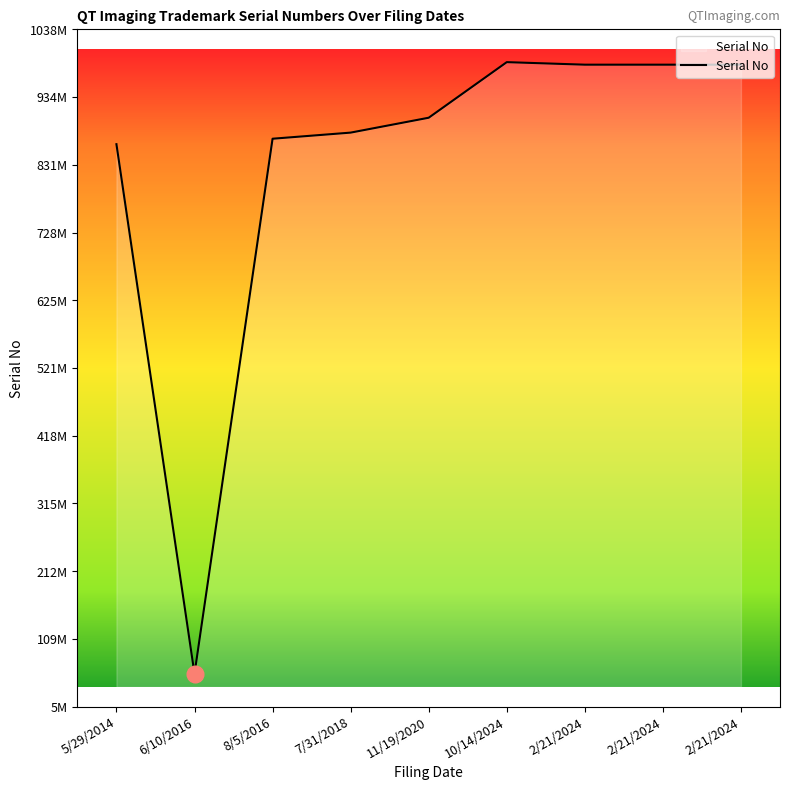

List the labels in order of value, largest first.

10/14/2024, 2/21/2024, 2/21/2024, 2/21/2024, 11/19/2020, 7/31/2018, 8/5/2016, 5/29/2014, 6/10/2016